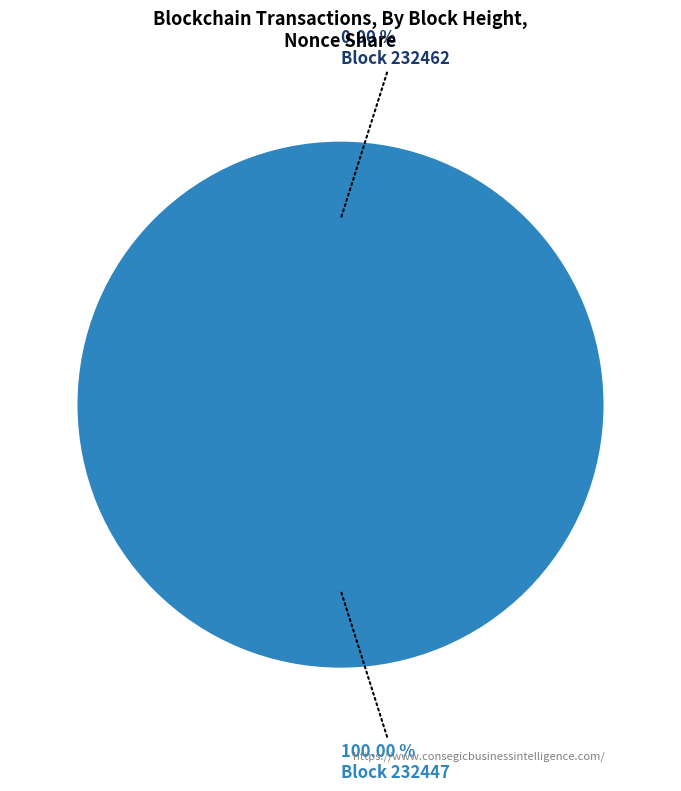

To the nearest percent, what is the combined percentage of 232462 and 232447?

100%